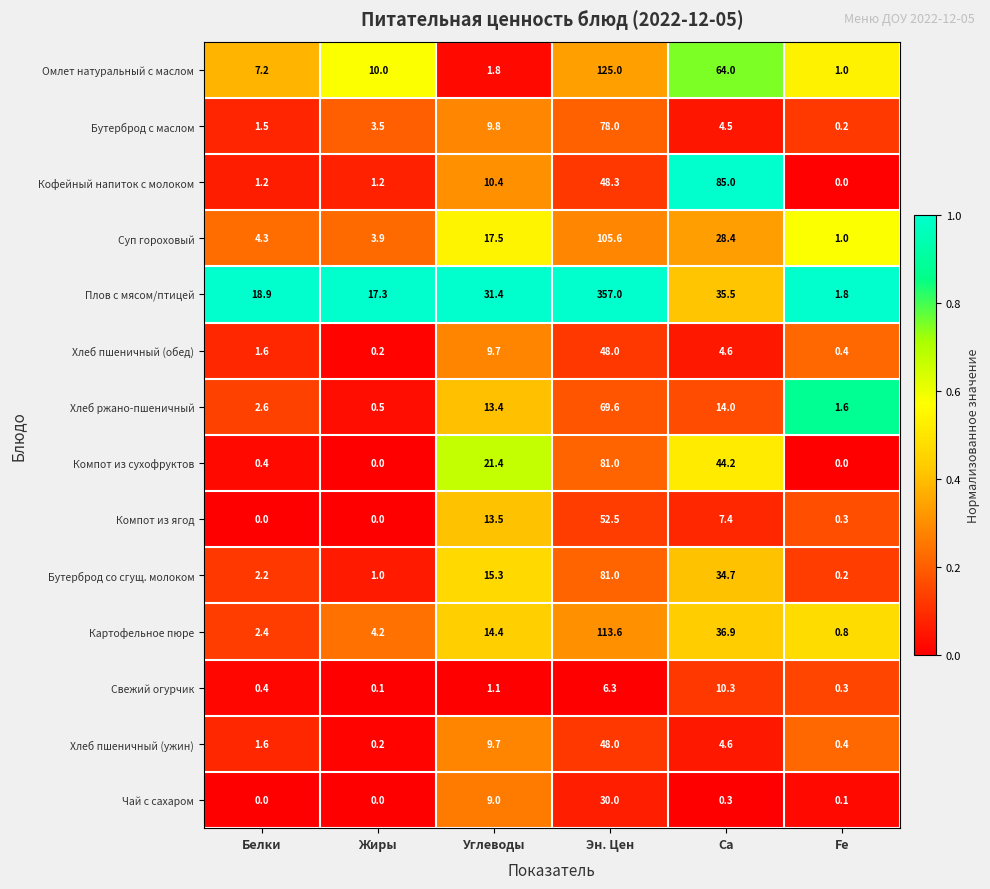

At which label does Хлеб ржано-пшеничный reach its minimum?

Жиры